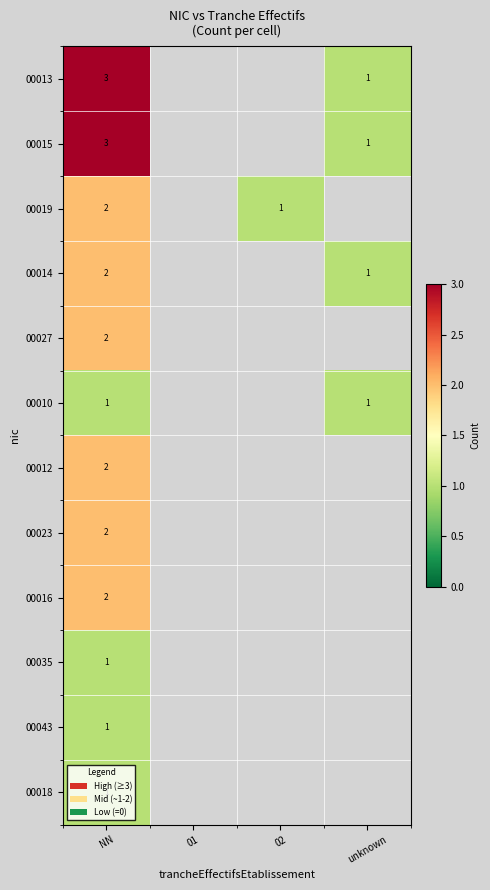

At how many categories does at least one series exceed 1?

1